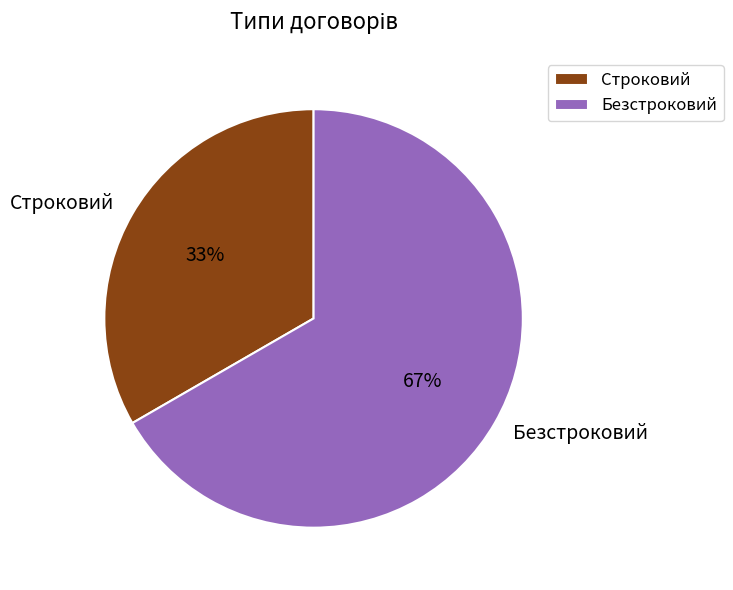

The Безстроковий slice represents 67% of the pie. True or false?

True